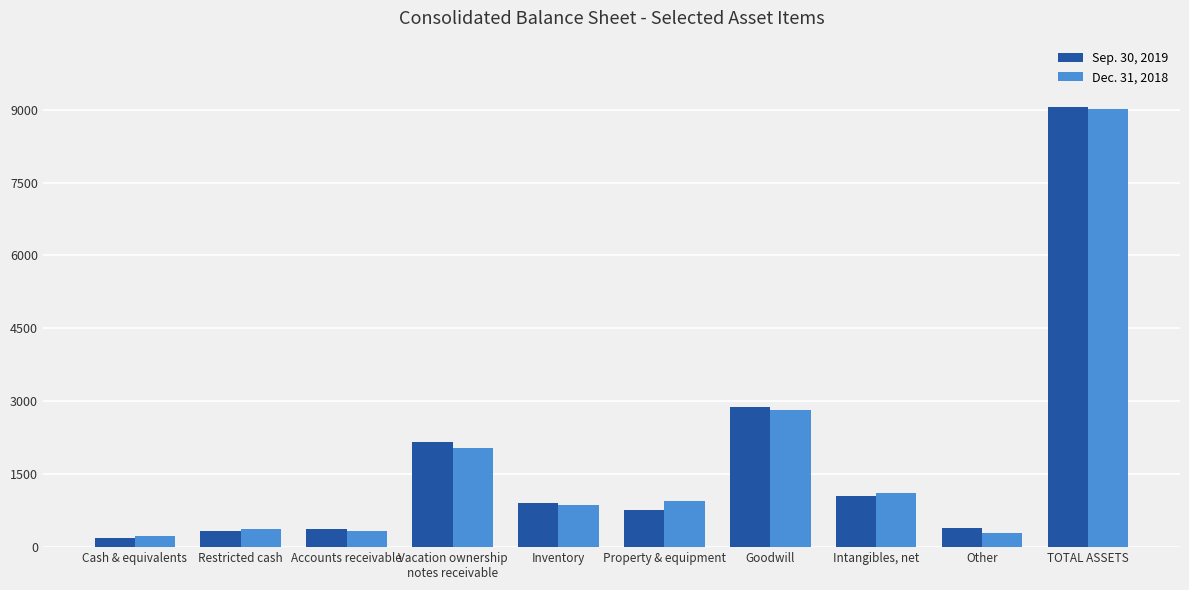

At how many categories does at least one series exceed 7798?

1